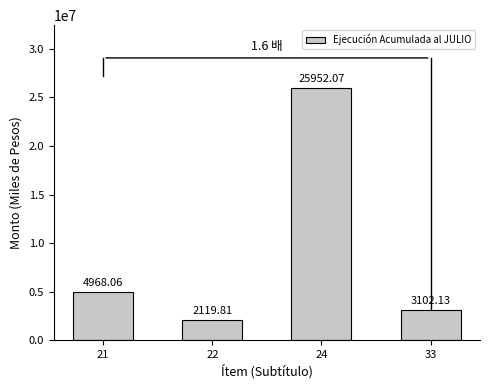

Where is the data nearest to the value 14035942?

21